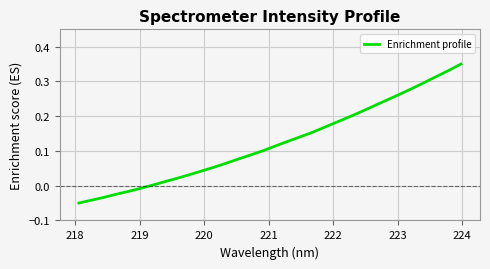

What is the sum of all values?

3.9